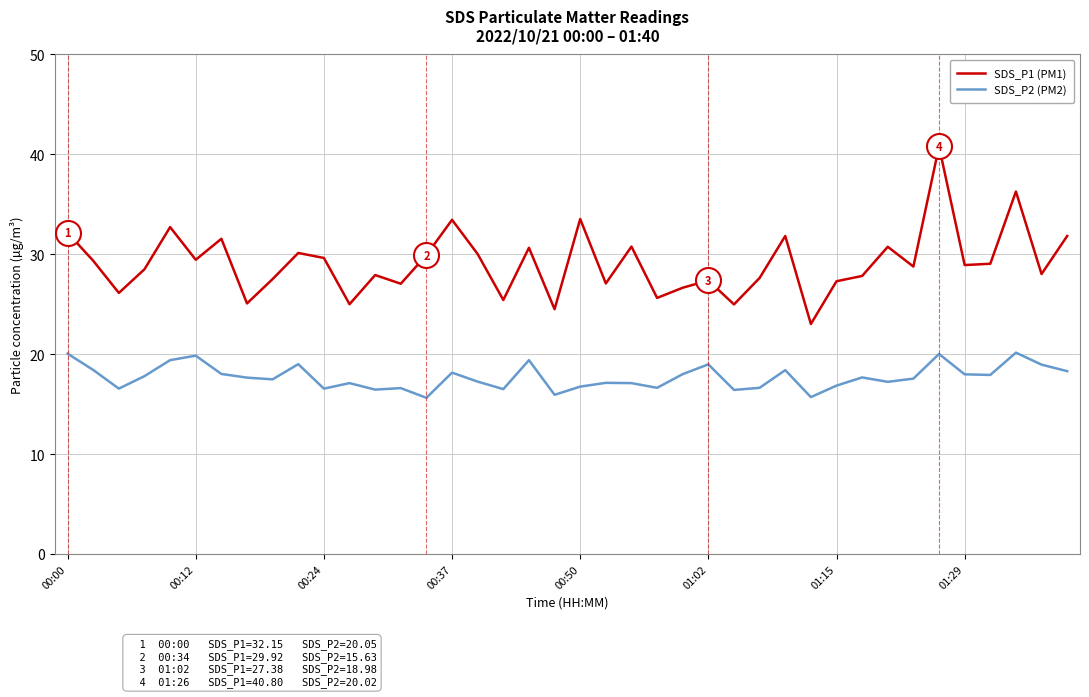

Rank the series by their maximum value, from highest to lowest.

SDS_P1 (PM1), SDS_P2 (PM2)